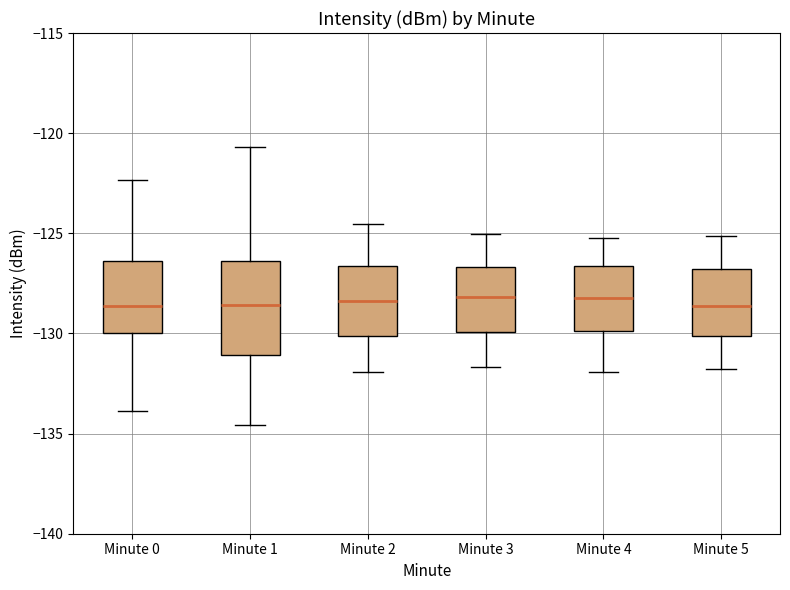

Where does the upper whisker of the box for Minute 4 end on the y-axis? The values are not printed on the chart, so give them approximately, as read against the axis.

-125.0